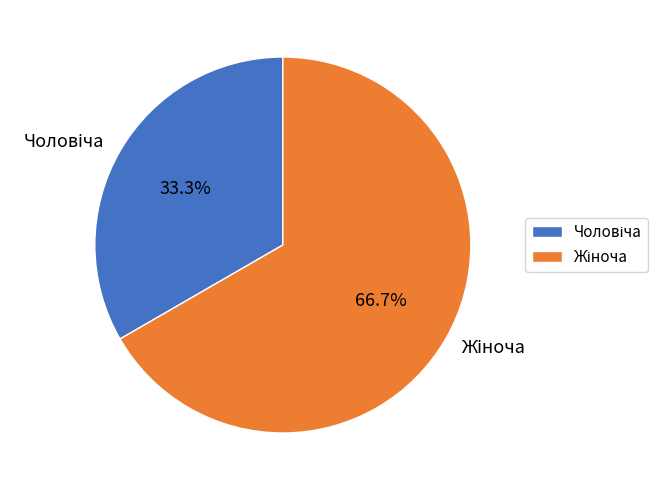

Is there a majority slice in this chart?

Yes